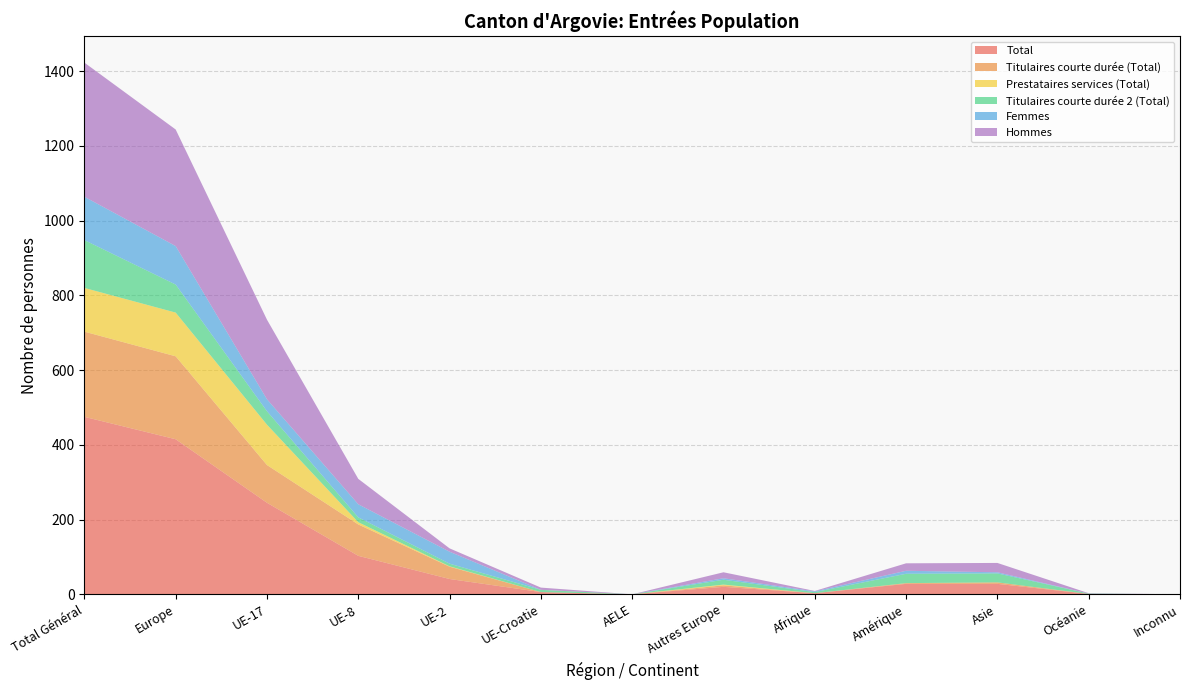

Reading left to right, extract all data points from this chart.

Total: Total Général=475	Europe=415	UE-17=245	UE-8=103	UE-2=41	UE-Croatie=6	AELE=0	Autres Europe=20	Afrique=3	Amérique=28	Asie=28	Océanie=1	Inconnu=0
Titulaires courte durée (Total): Total Général=228	Europe=222	UE-17=101	UE-8=84	UE-2=33	UE-Croatie=0	AELE=0	Autres Europe=4	Afrique=0	Amérique=2	Asie=4	Océanie=0	Inconnu=0
Prestataires services (Total): Total Général=117	Europe=117	UE-17=108	UE-8=6	UE-2=1	UE-Croatie=0	AELE=0	Autres Europe=2	Afrique=0	Amérique=0	Asie=0	Océanie=0	Inconnu=0
Titulaires courte durée 2 (Total): Total Général=128	Europe=75	UE-17=36	UE-8=13	UE-2=7	UE-Croatie=6	AELE=0	Autres Europe=13	Afrique=3	Amérique=25	Asie=24	Océanie=1	Inconnu=0
Femmes: Total Général=116	Europe=103	UE-17=32	UE-8=35	UE-2=32	UE-Croatie=0	AELE=0	Autres Europe=4	Afrique=2	Amérique=8	Asie=3	Océanie=0	Inconnu=0
Hommes: Total Général=359	Europe=312	UE-17=213	UE-8=68	UE-2=9	UE-Croatie=6	AELE=0	Autres Europe=16	Afrique=1	Amérique=20	Asie=25	Océanie=1	Inconnu=0